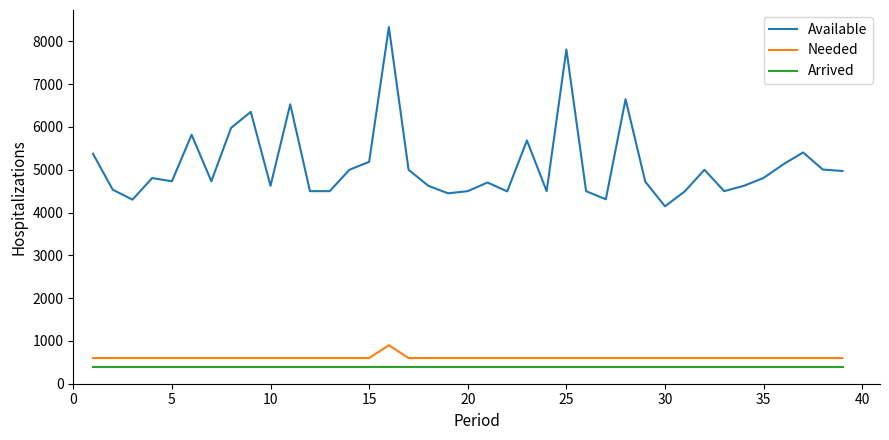

List the series in order of their peak value, lowest first.

Arrived, Needed, Available